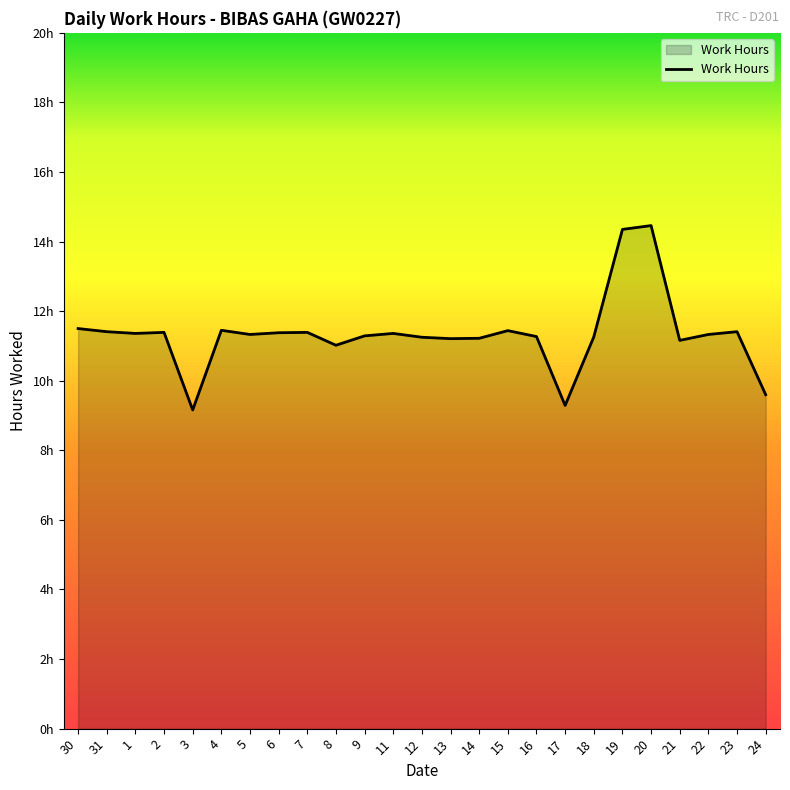

Is this an area chart (filled region under the line)?

Yes